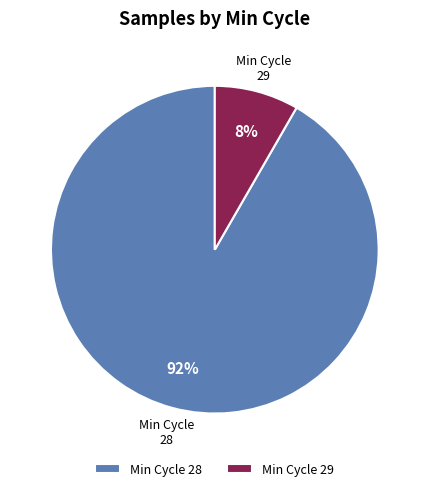

What is the largest slice in the pie chart?

Min Cycle 28